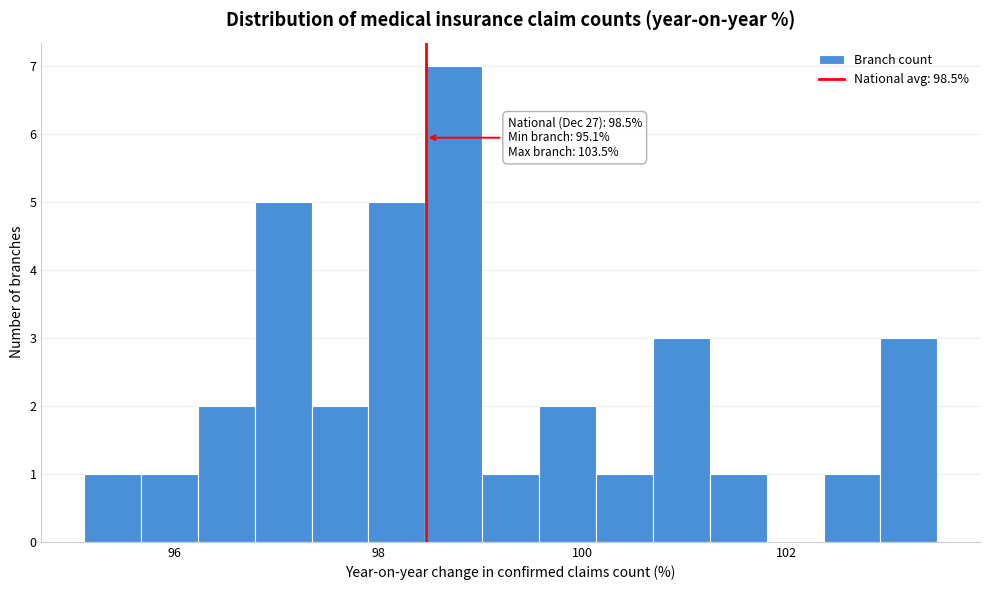

Around what value on the x-axis is the tallest bar? Give the approximate position of its centre, as read against the axis.

98.8